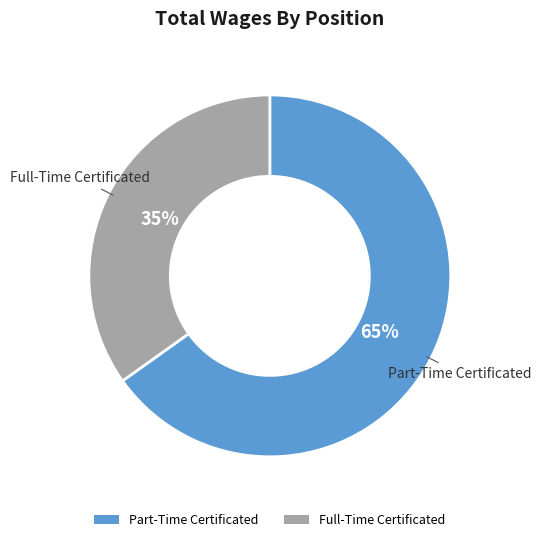

Is it true that Full-Time Certificated is 42% of the pie?

False